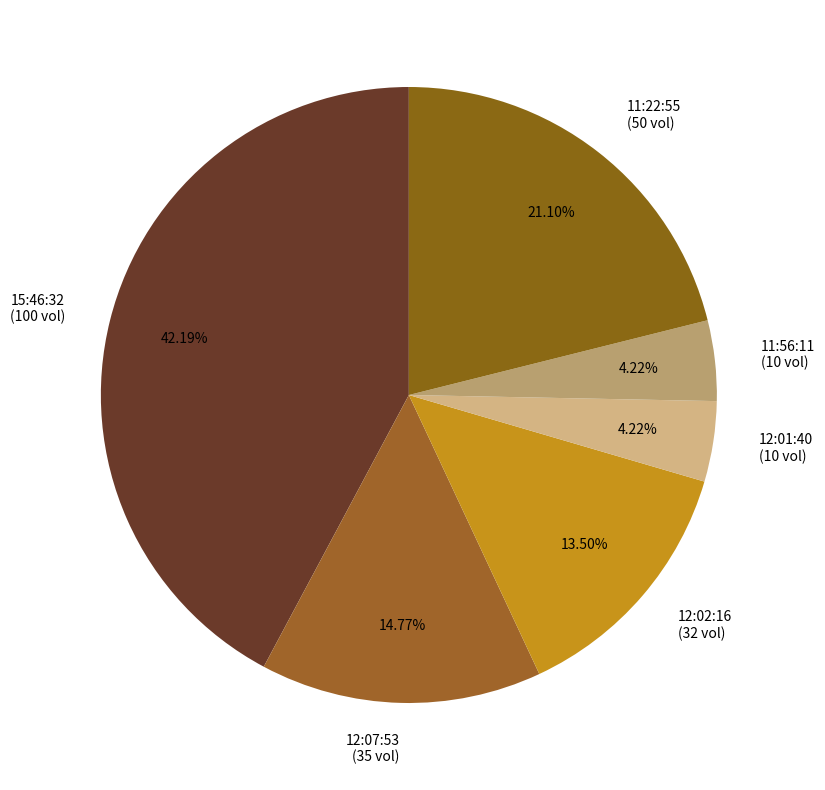

What is the ratio of the value at 11:22:55 to the value at 15:46:32?

0.5